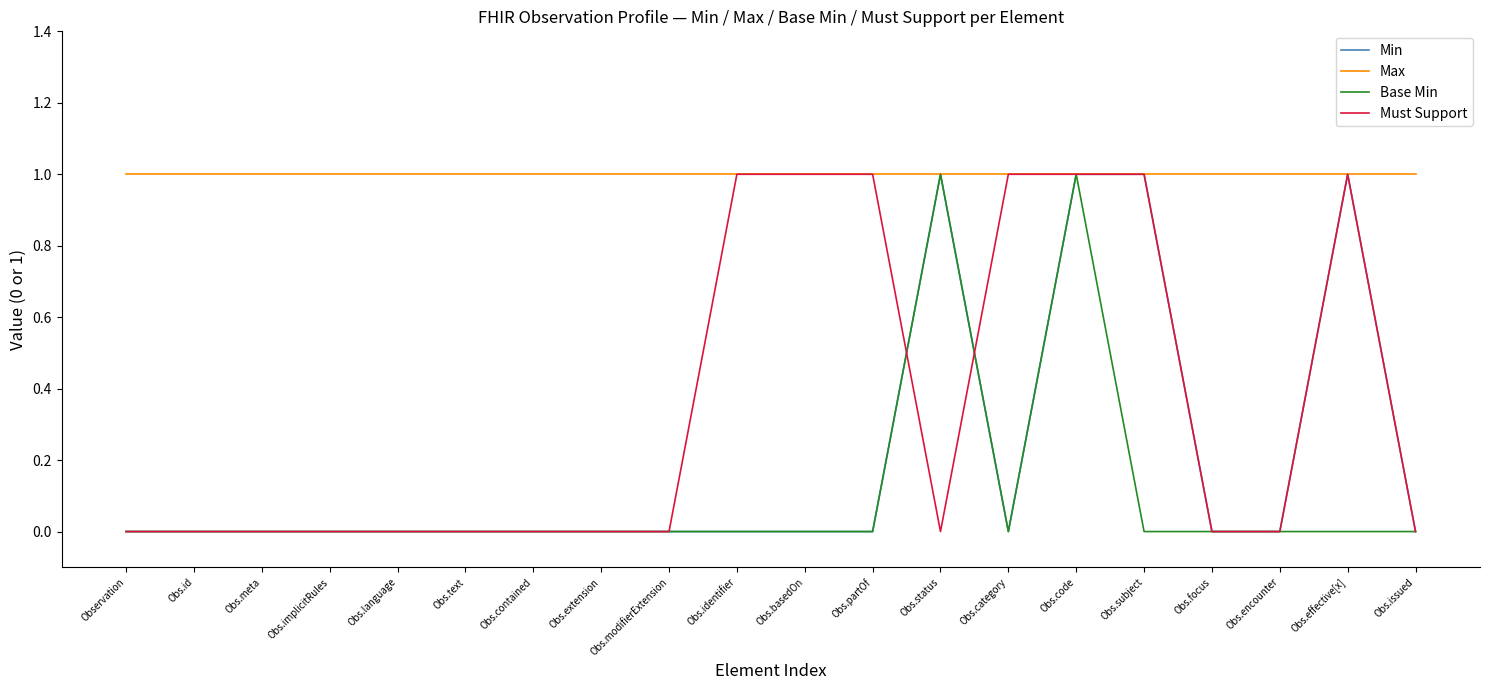

What position from the right is Obs.focus?

4